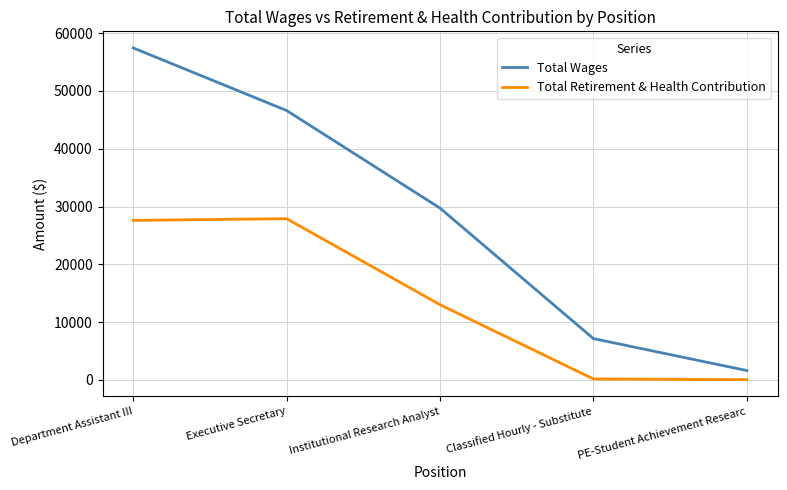

What position from the left is Classified Hourly - Substitute?

4